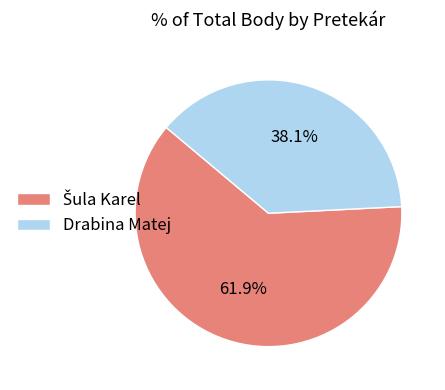

True or false: Drabina Matej accounts for 28% of the total.

False